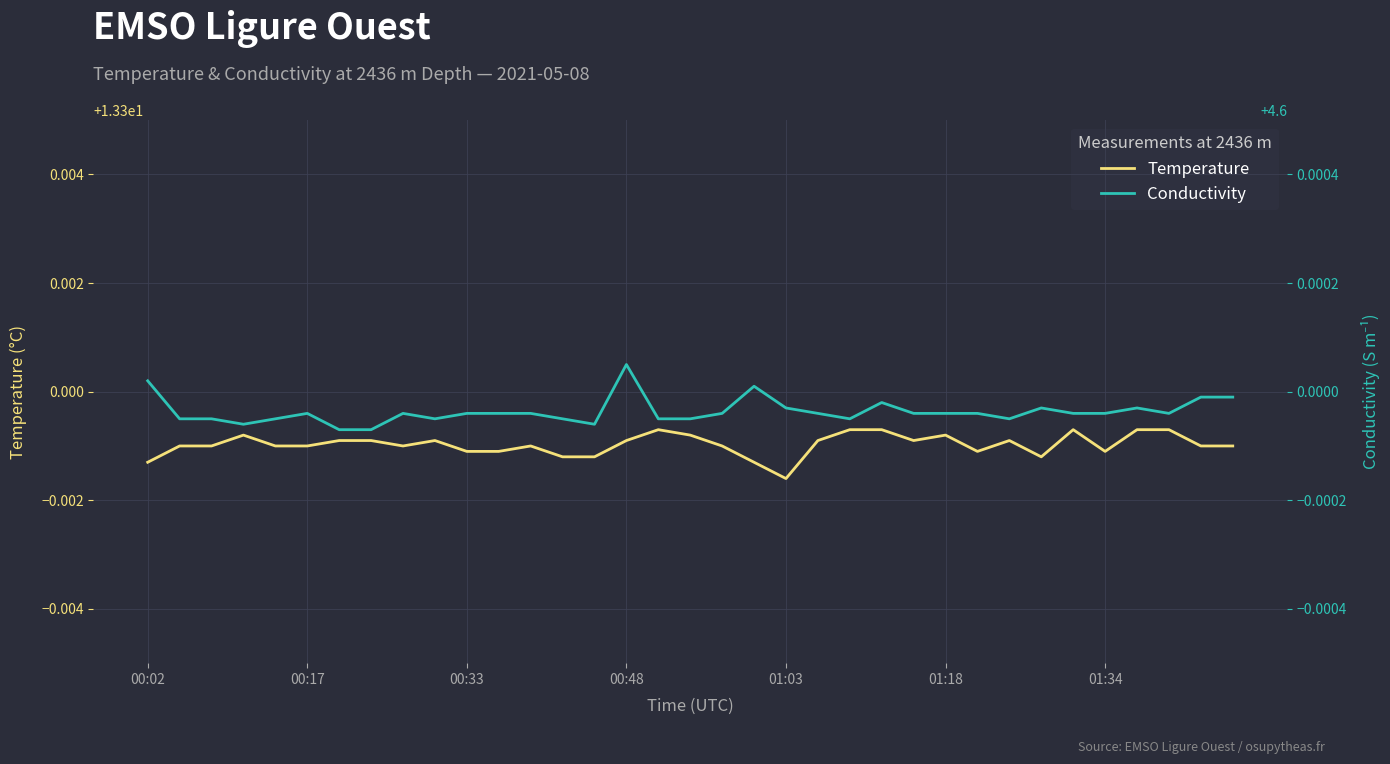

Where is Temperature nearest to the value 13?

01:03